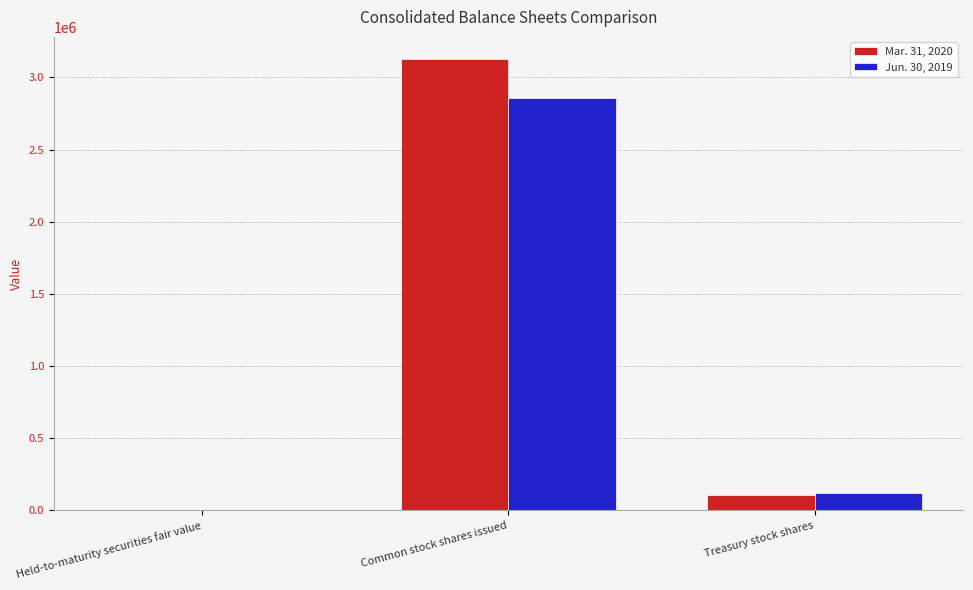

What is the greatest value displayed?

3124053